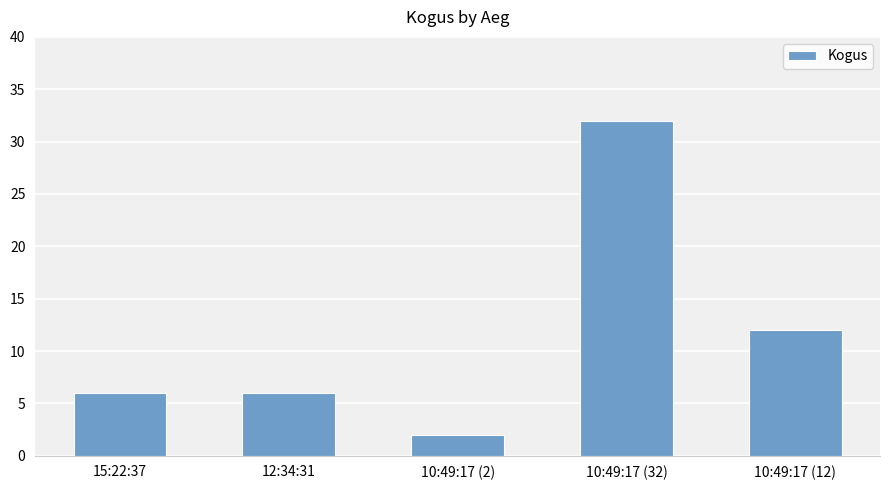

What is the label of the 1st bar from the left?

15:22:37